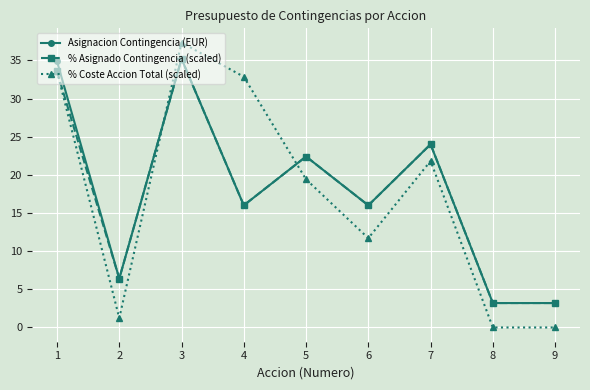

At which category is the sum across all series the highest?

3